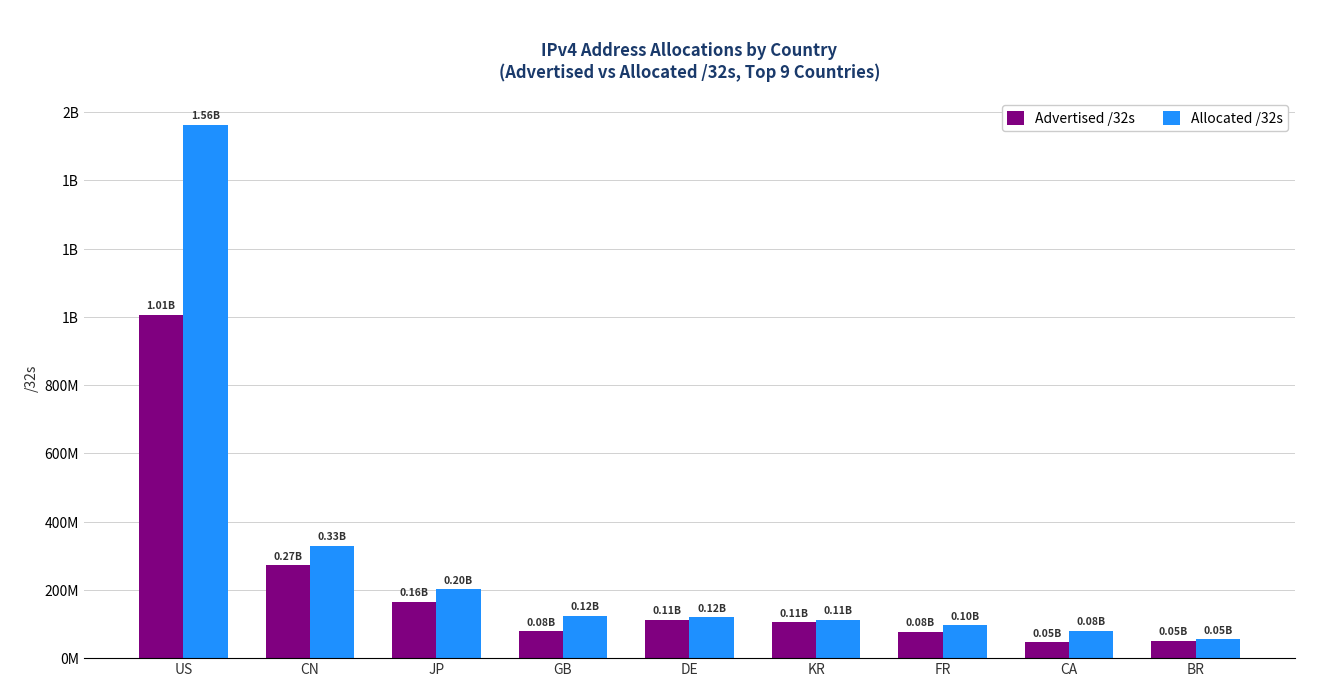

Are the bars horizontal?

No